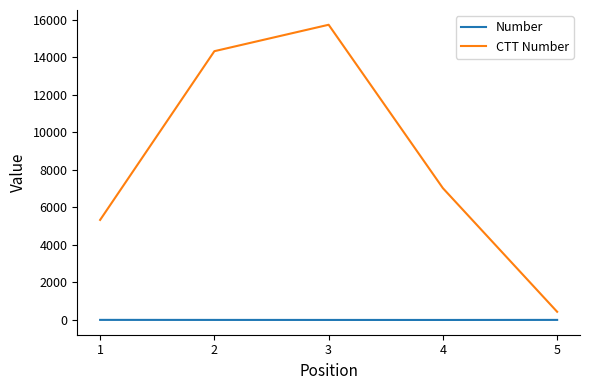

Which label corresponds to the largest value in the chart?

3